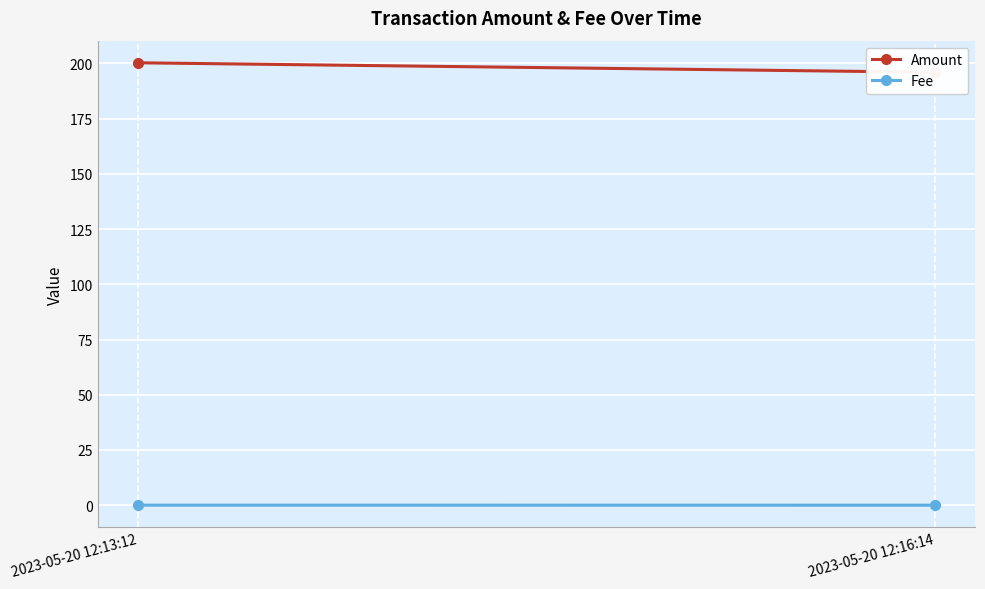

What are all the series names shown in the legend?

Amount, Fee